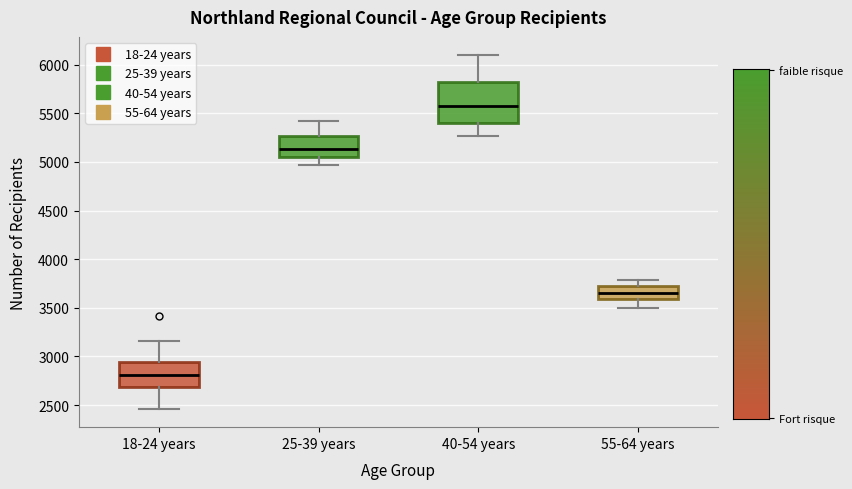

Reading left to right, read every box against the y-axis: the position of its median line, the range the box covers, and the ends of its whiskers. The values are not printed on the chart, so give them approximately, as read against the axis.

18-24 years: median 2800, box 2700 to 2950, whiskers 2450 to 3150
25-39 years: median 5150, box 5050 to 5250, whiskers 4950 to 5400
40-54 years: median 5550, box 5400 to 5800, whiskers 5250 to 6100
55-64 years: median 3650, box 3600 to 3700, whiskers 3500 to 3800